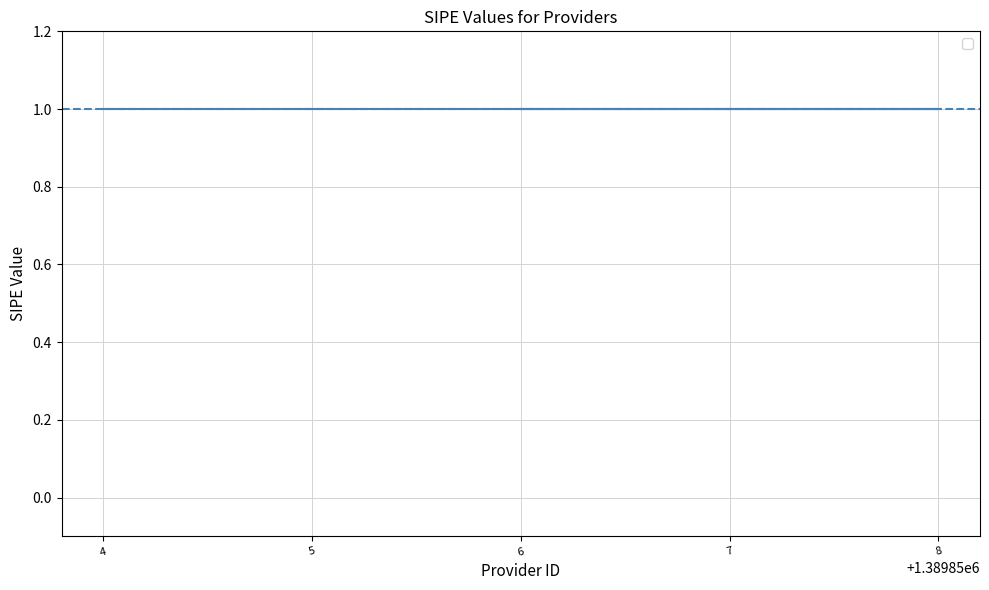

What is the sum of the Provider ID values at 1389854 and 1389858?

2779712